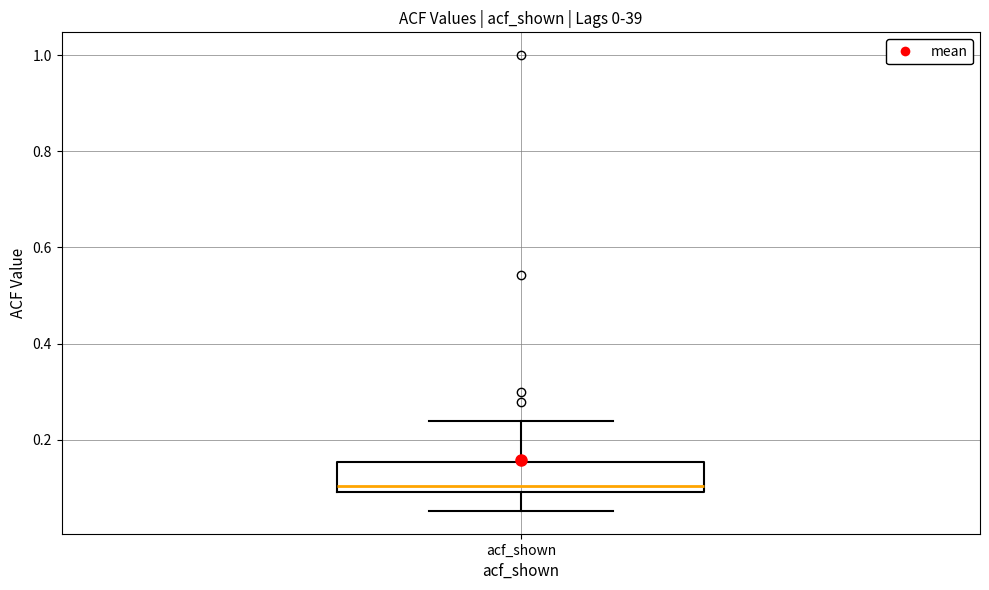

Read this box plot against the y-axis: the position of the median line, the range covered by the box, and the ends of both whiskers. The values are not printed on the chart, so give them approximately, as read against the axis.

median 0.10 (just above the box's lower edge), box 0.10 to 0.16, whiskers 0.06 to 0.24